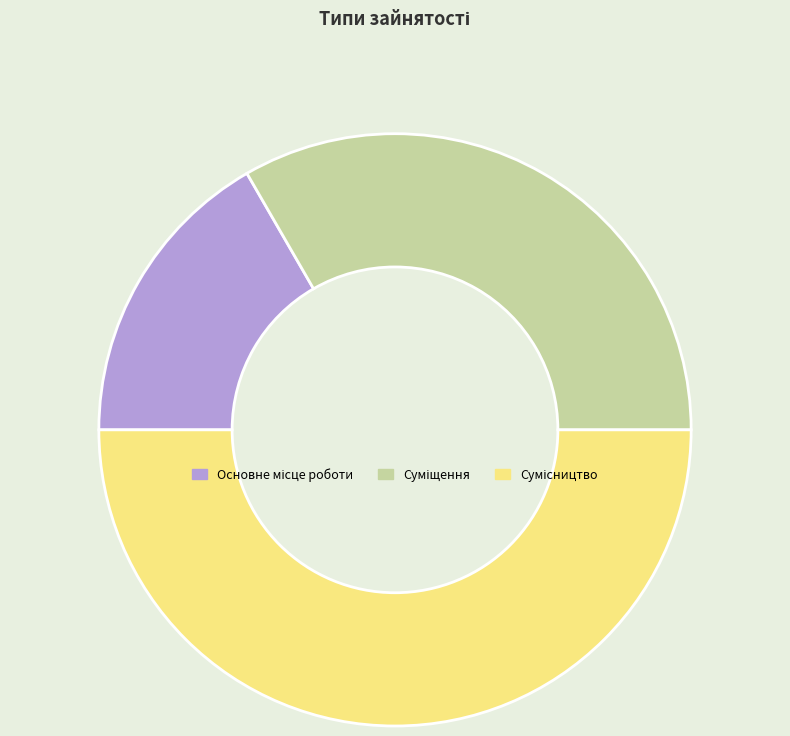

Which slice is the largest?

Сумісництво